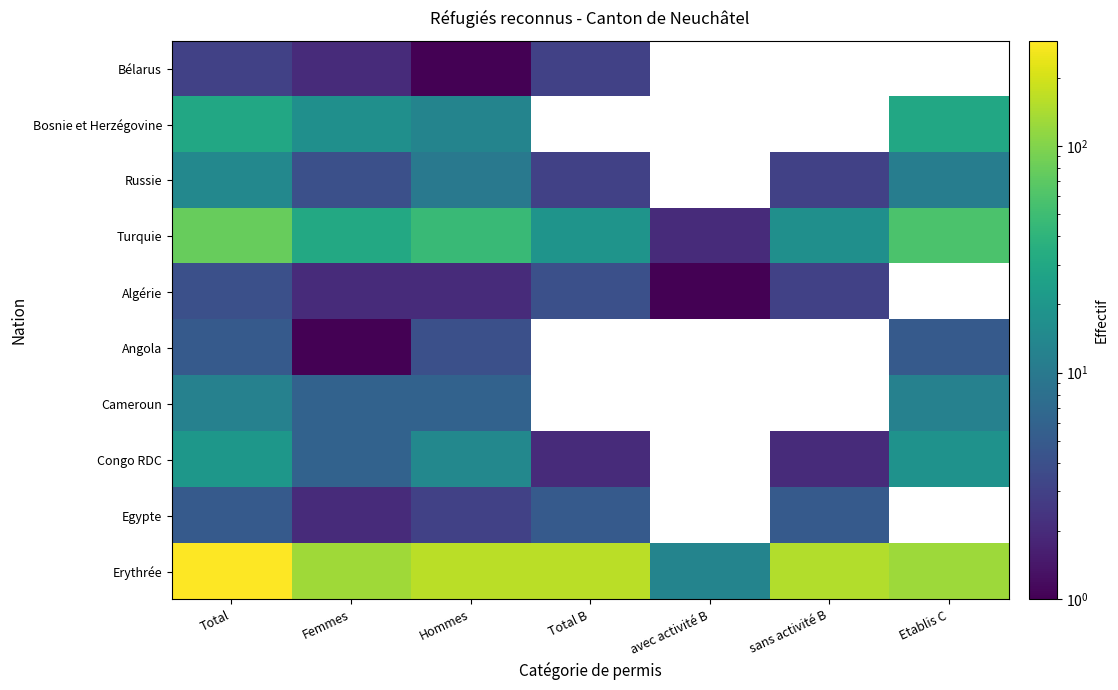

Where is Algérie nearest to the value 2?

Femmes